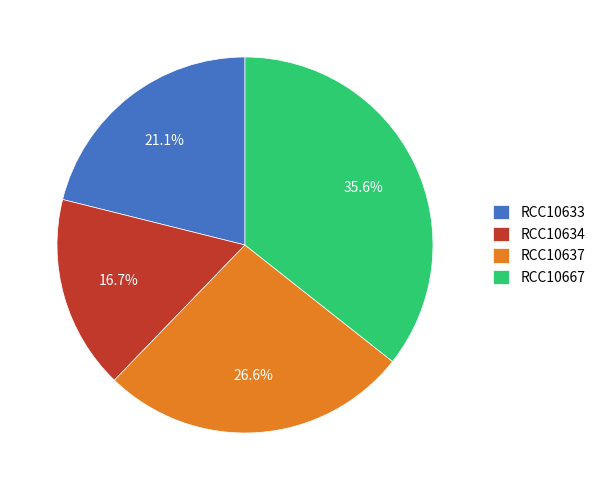

Between RCC10637 and RCC10667, which is larger?

RCC10667